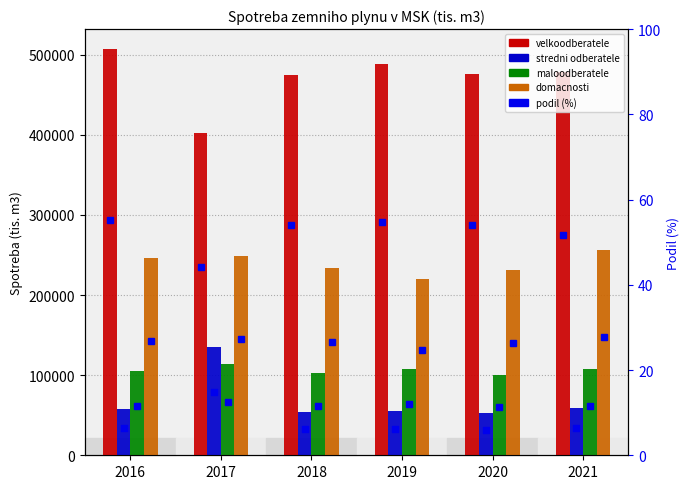

What is the total value across all series at 2019?

872144.8